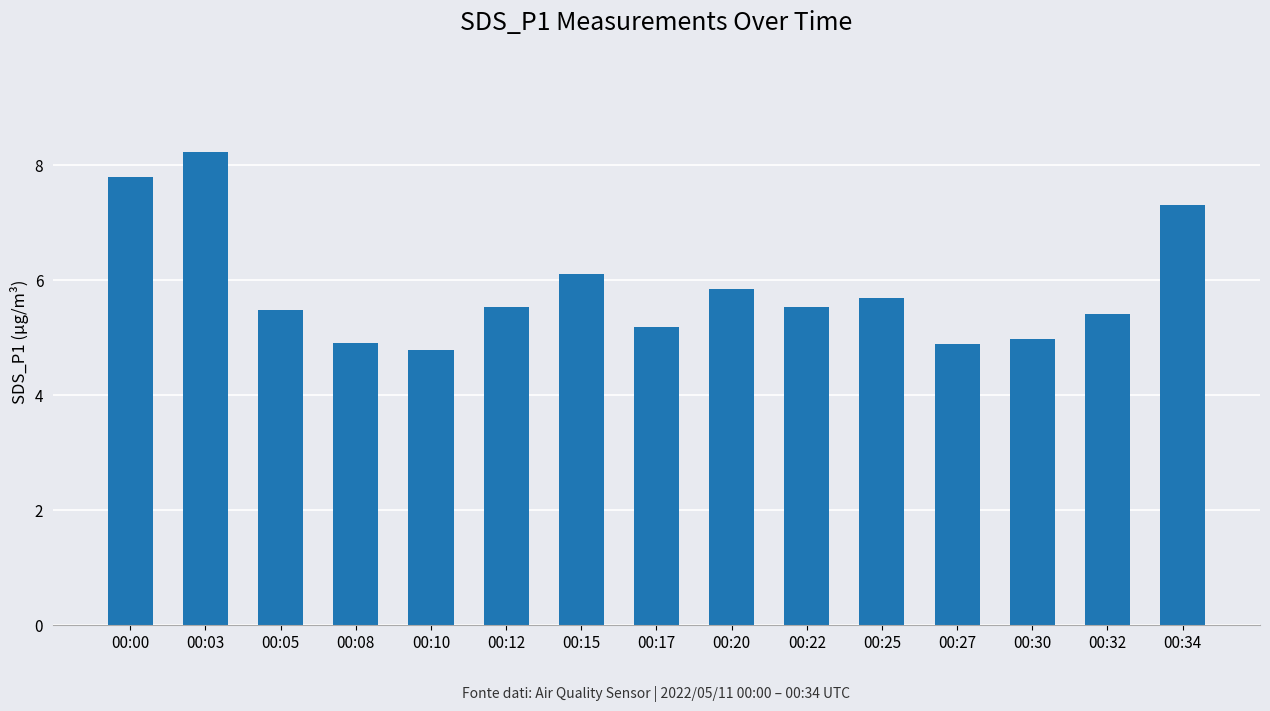

The value at 00:10 is 2.3. True or false?

False